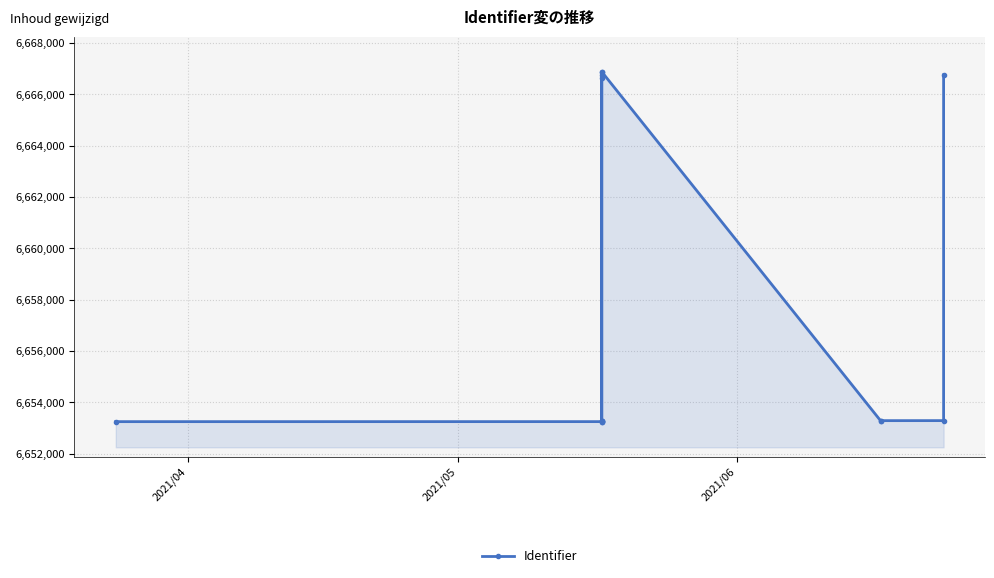

Is it true that the value at 2021/04 is 6653251?

True